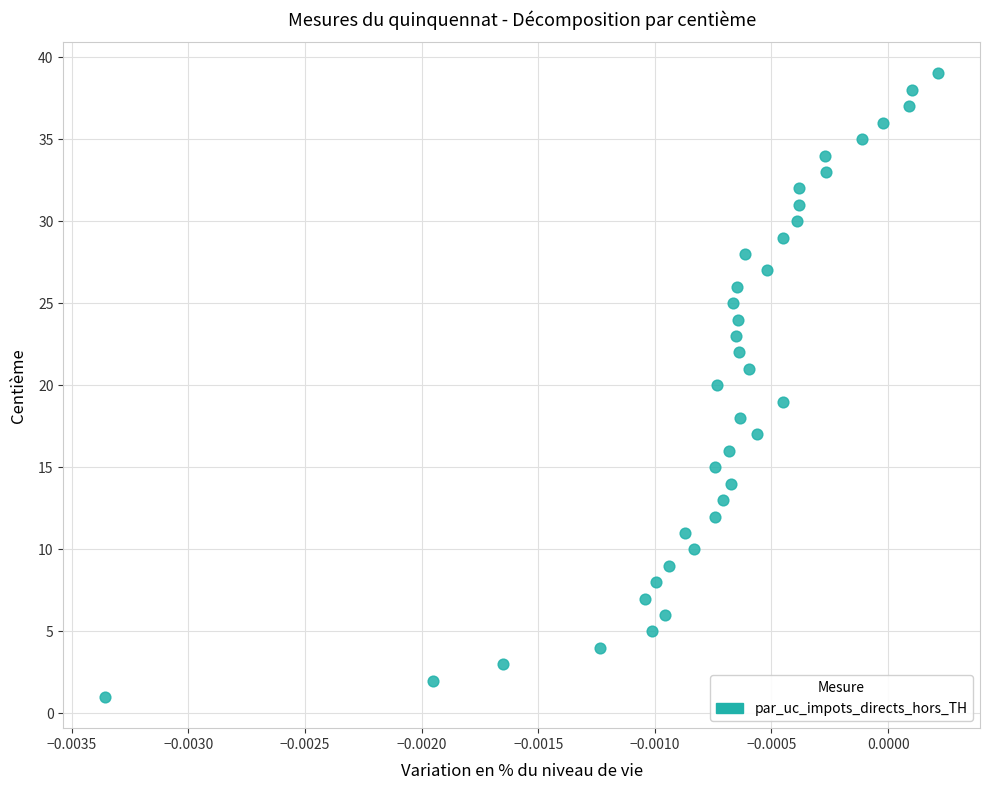

What is the range of Y values (max minus min)?

38